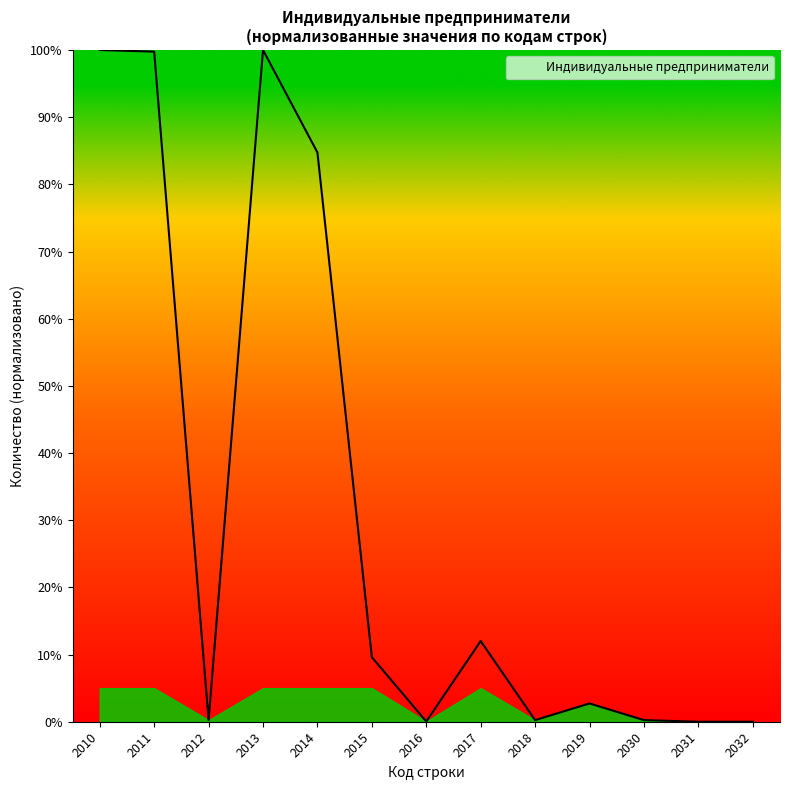

Which has a higher value, 2012 or 2017?

2017